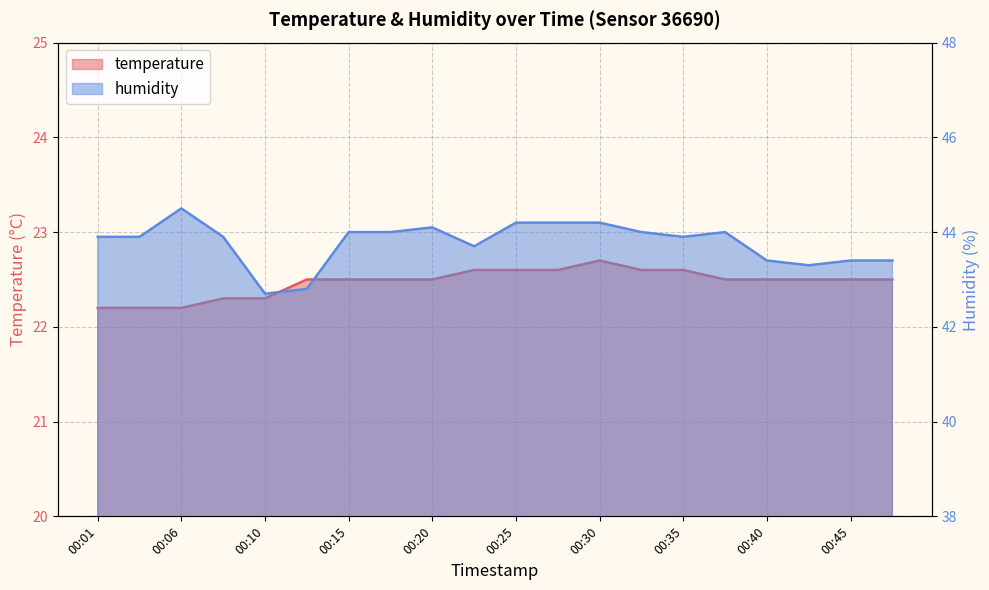

What are all the series names shown in the legend?

temperature, humidity